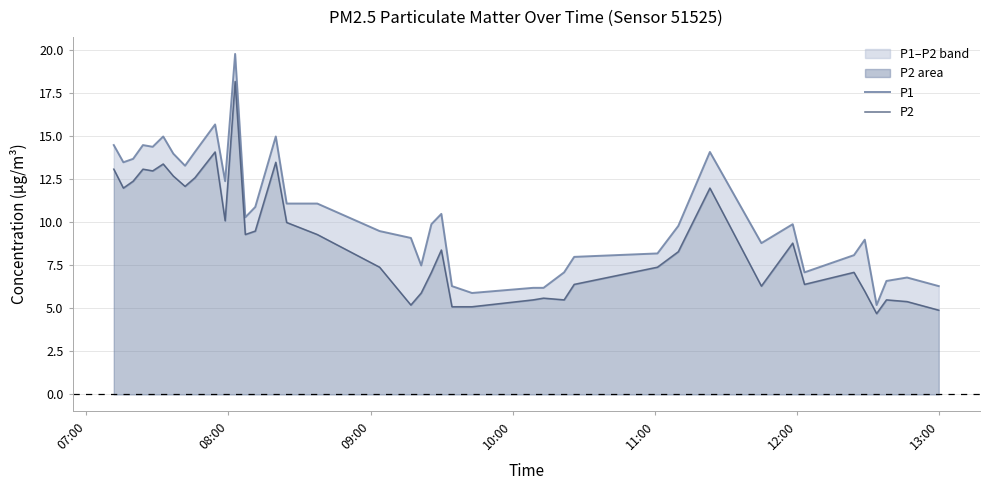

Does the chart have visible grid lines?

Yes